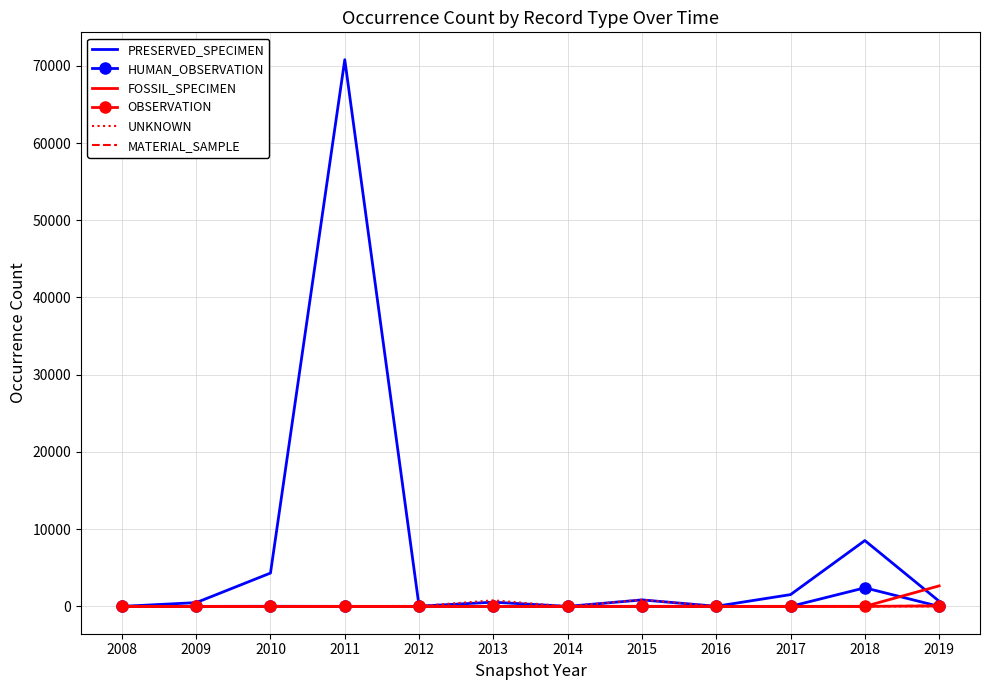

Which series has the widest spread of values?

PRESERVED_SPECIMEN